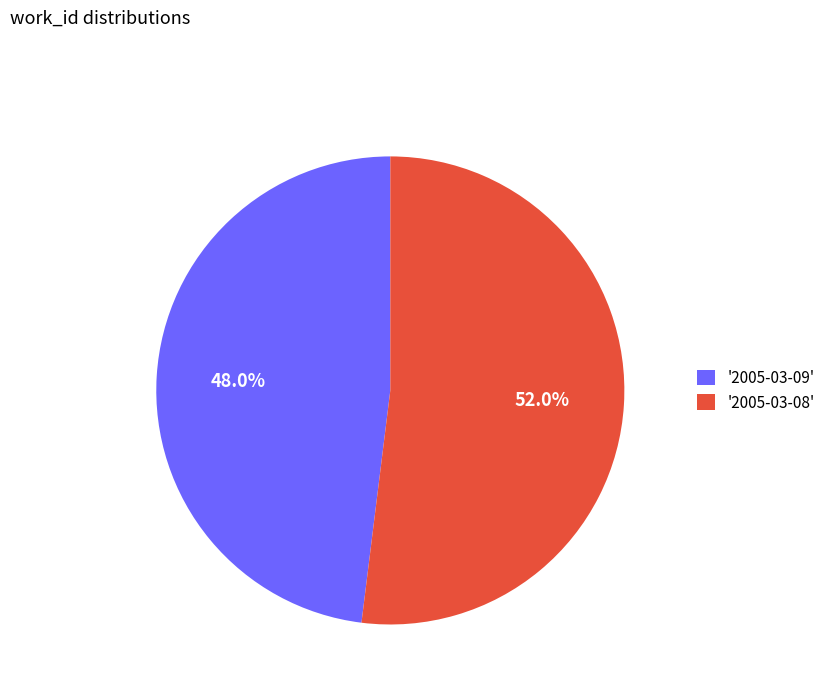

Which slice is the largest?

'2005-03-08'